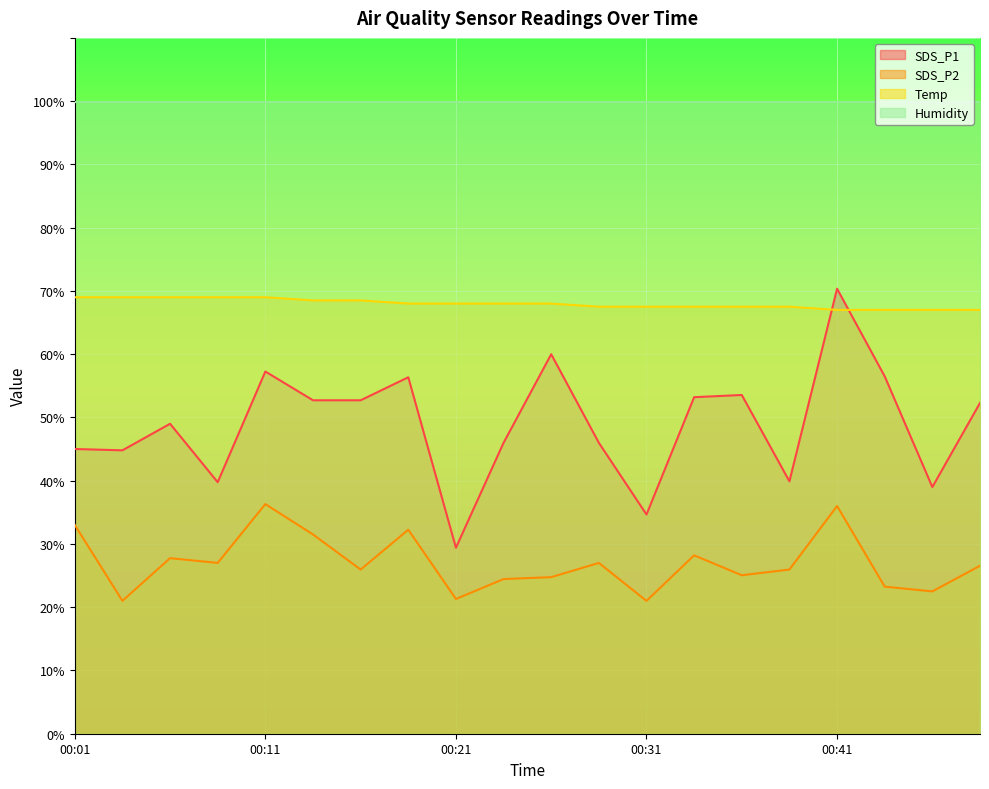

At which label does SDS_P1 reach its minimum?

00:21